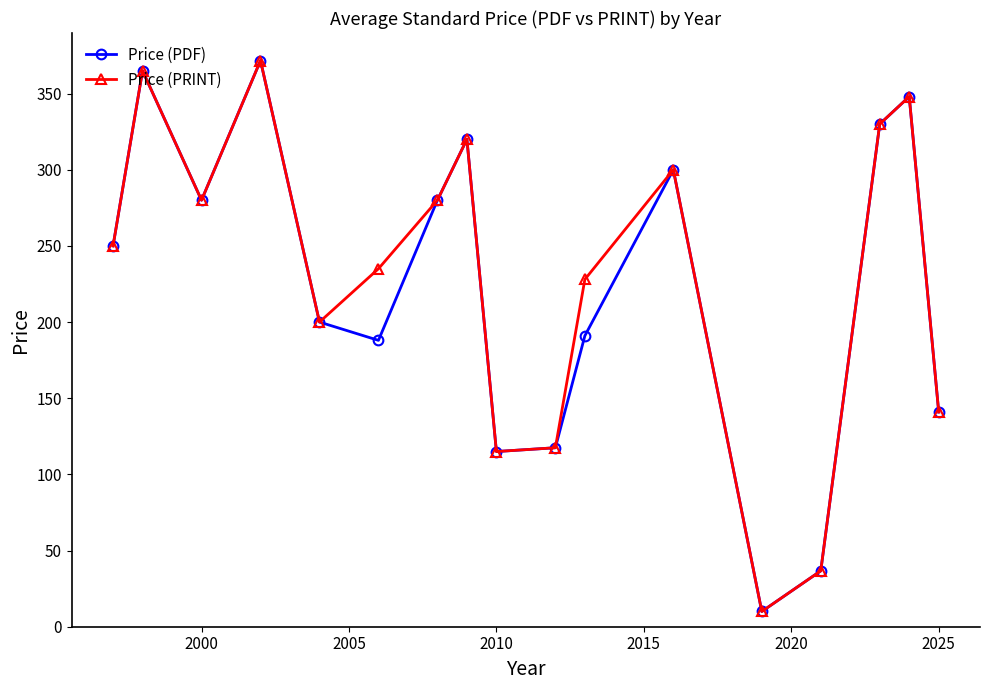

What is the lowest value of the Price (PDF) series?

10.0